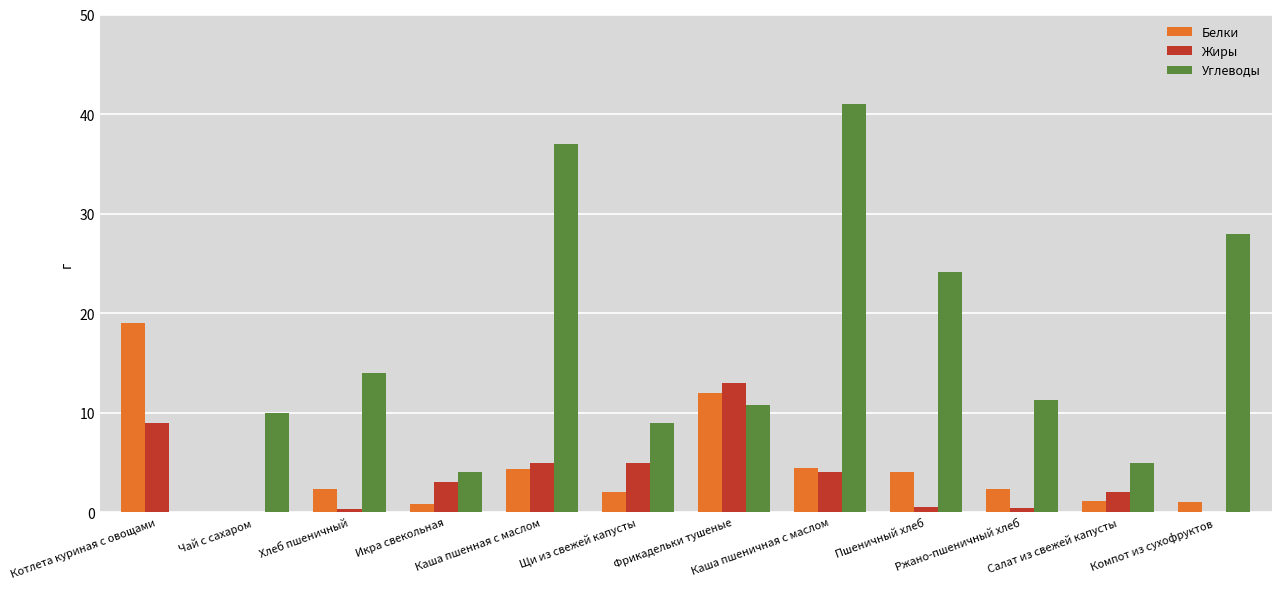

Where is Углеводы nearest to the value 20?

Пшеничный хлеб